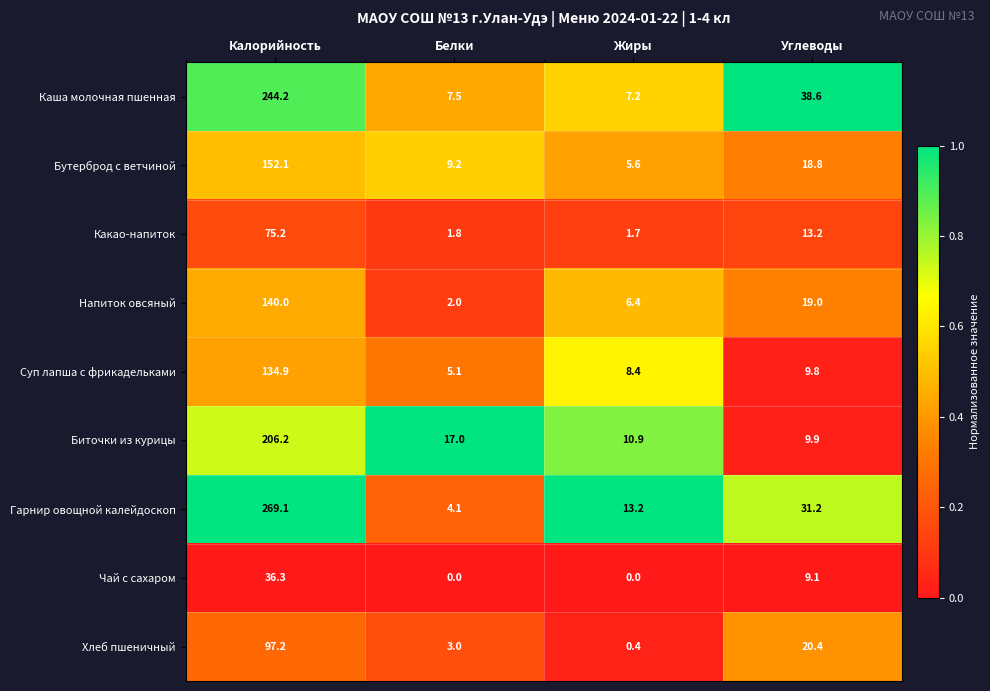

What is the difference between the highest and lowest values at Калорийность?

232.8